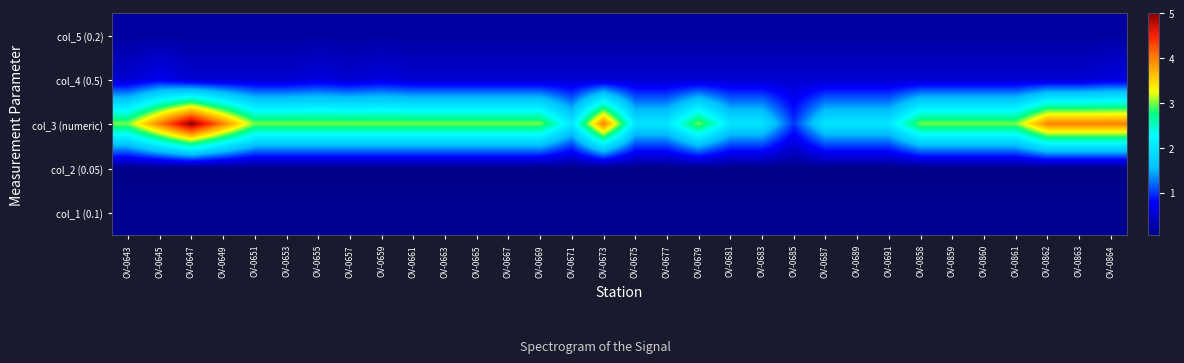

How many data points does each series have?

32